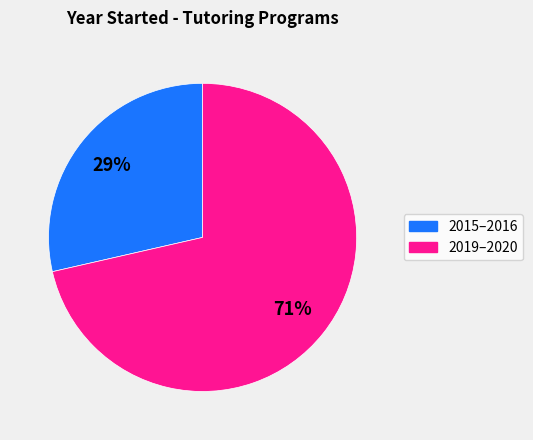

To the nearest percent, what is the average slice percentage?

50%